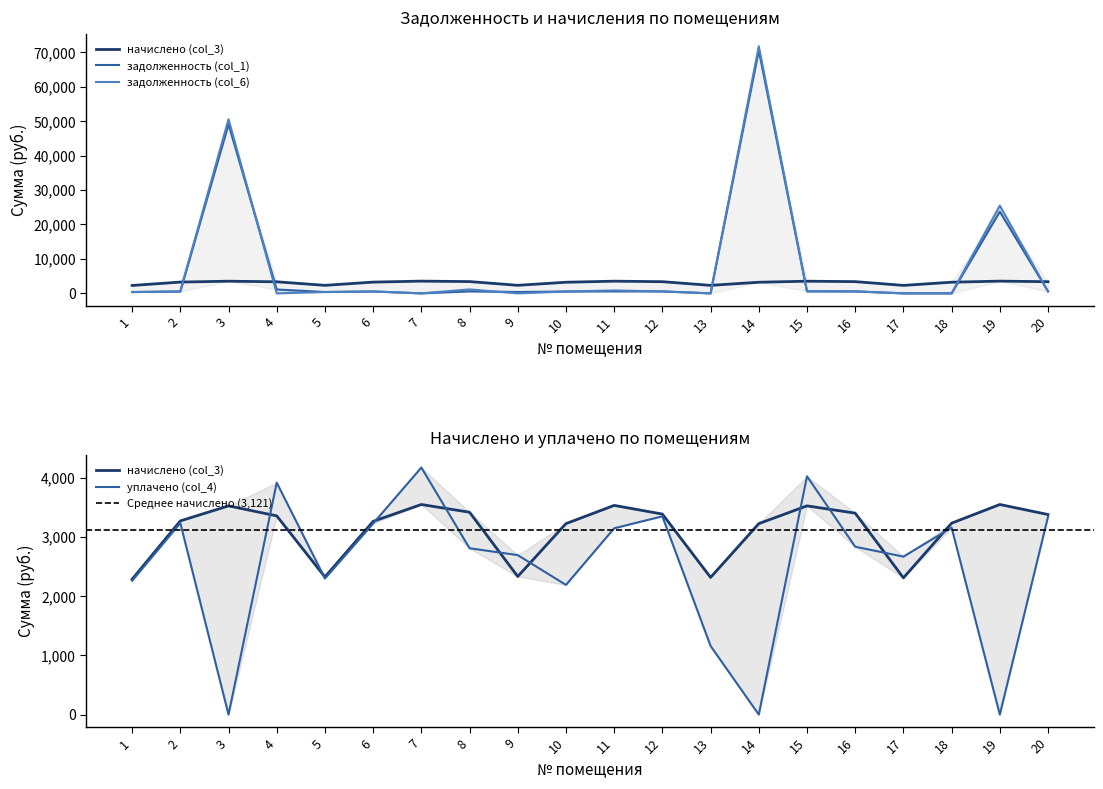

In уплачено (col_4), how many points are higher than both neighbors (excluding endpoints)?

6